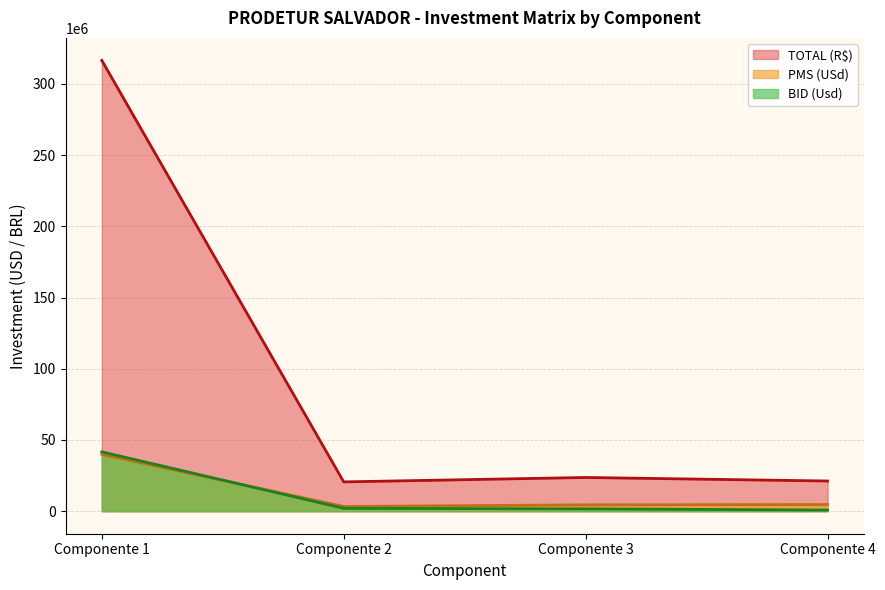

What is the difference between the maximum and minimum values in the BID (Usd) series?

40850000